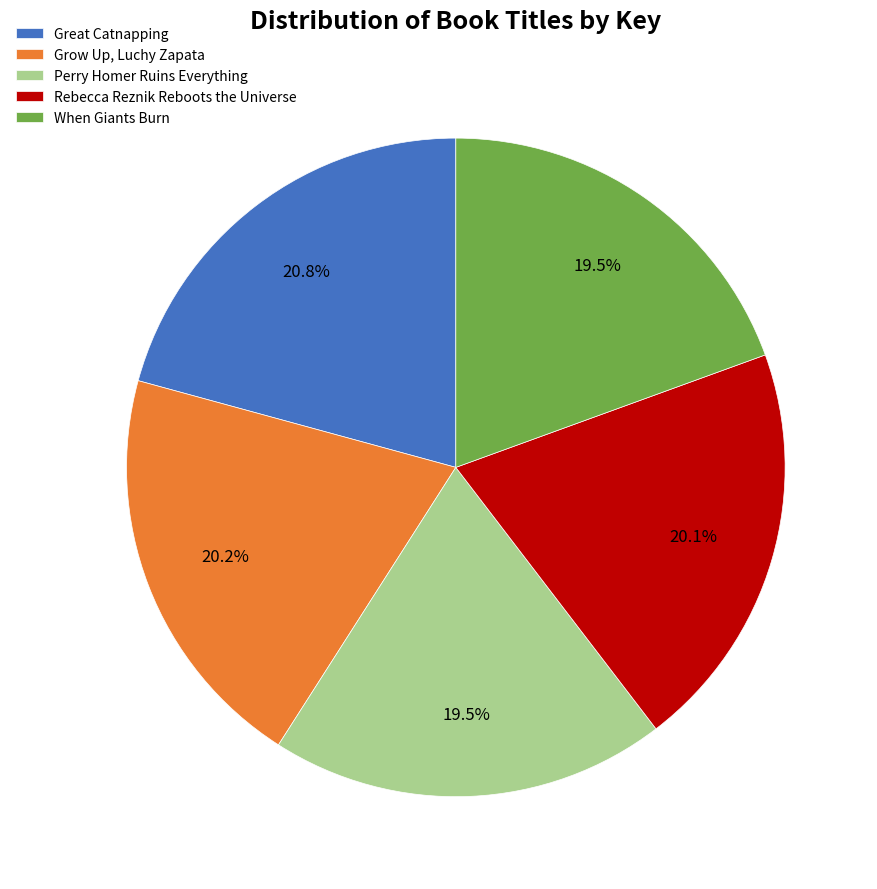

What is the largest slice in the pie chart?

Great Catnapping